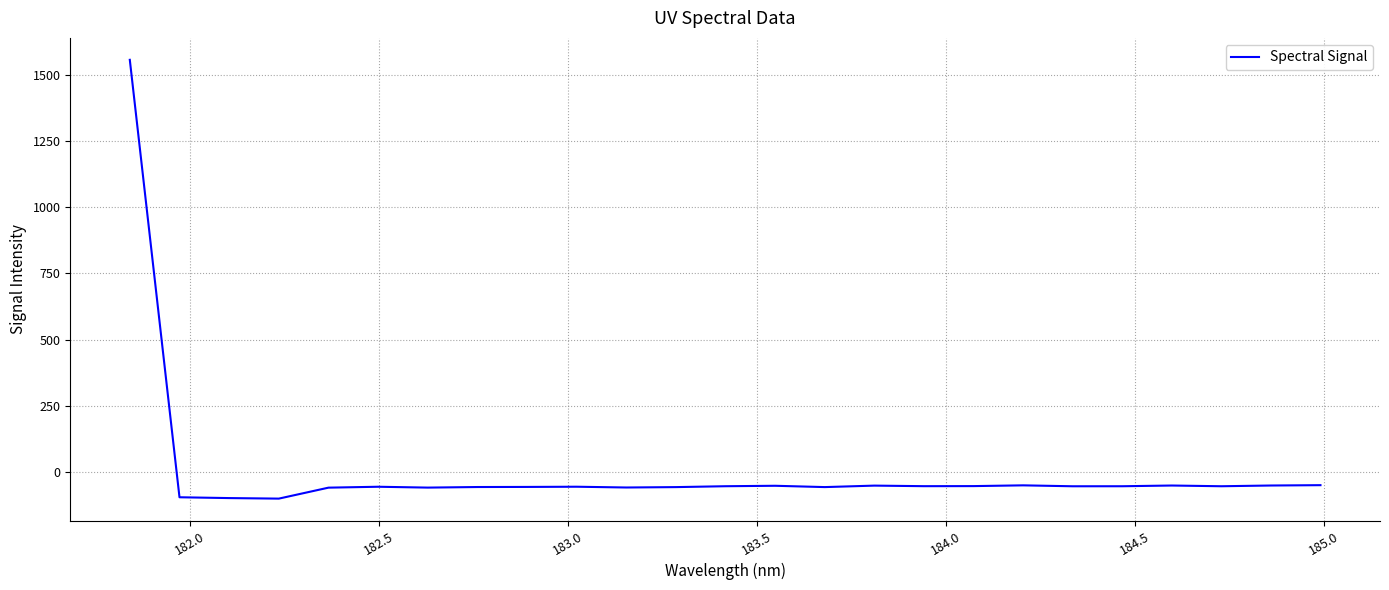

What is the sum of all values?

97.2